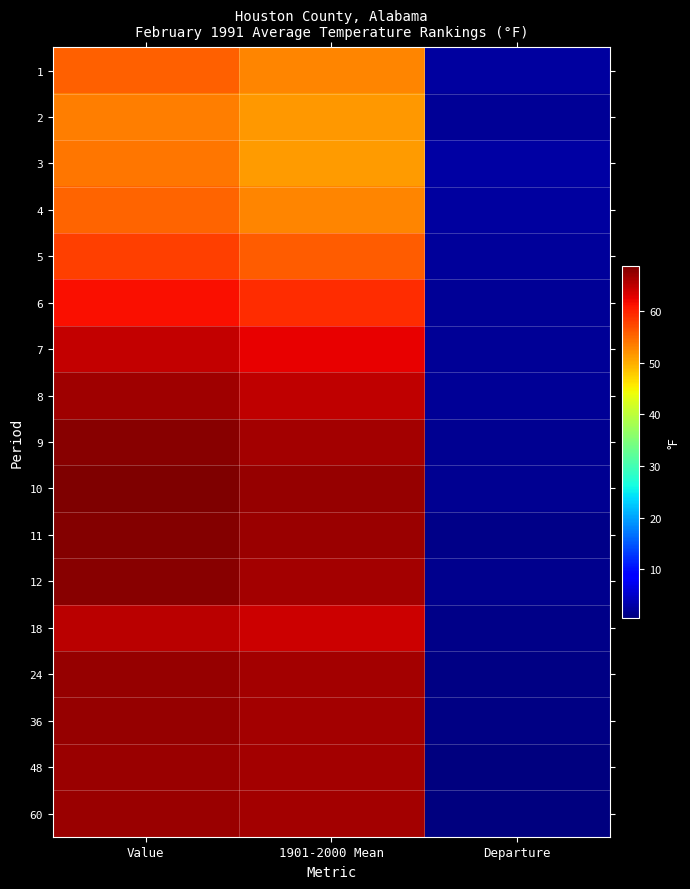

What is the total value across all series at Departure?

28.0